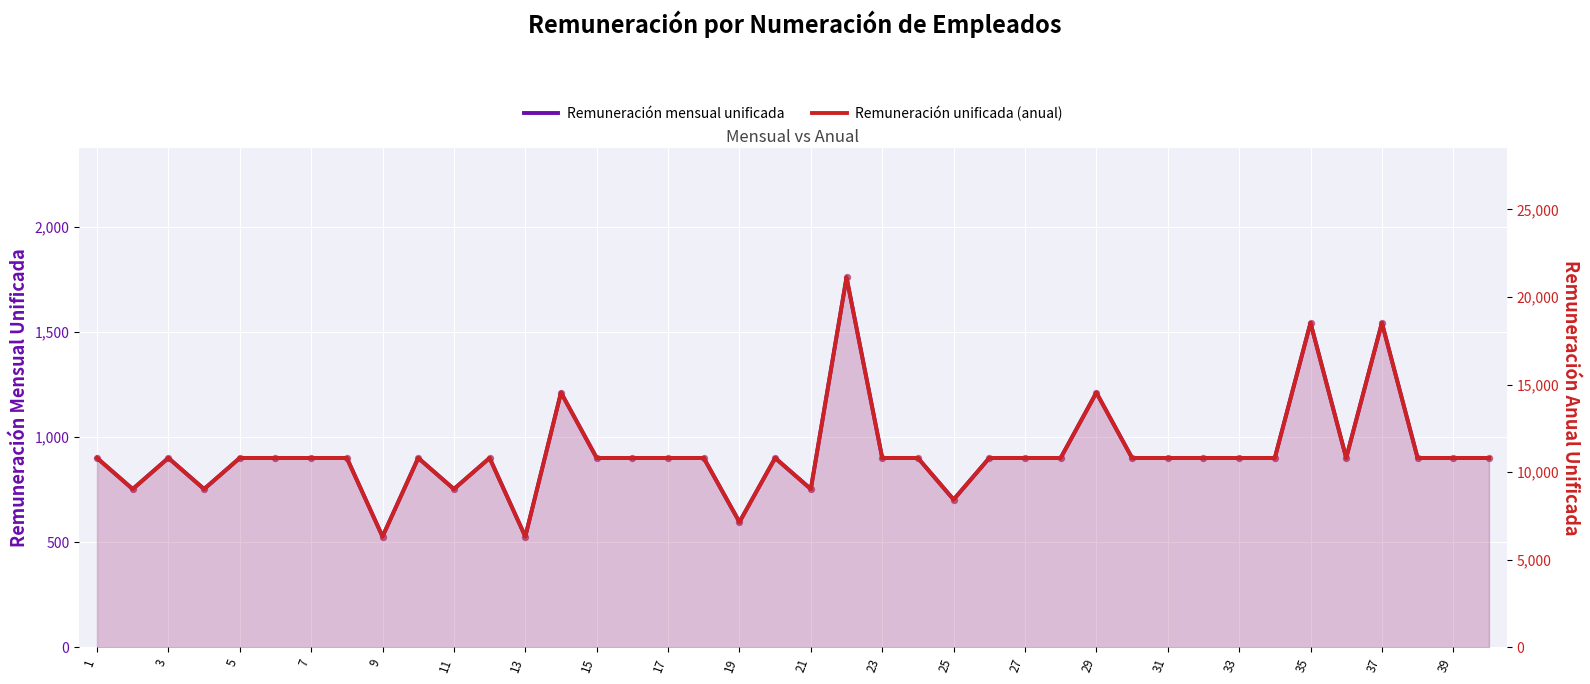

Which series has the widest spread of Y values?

Remuneración unificada (anual)